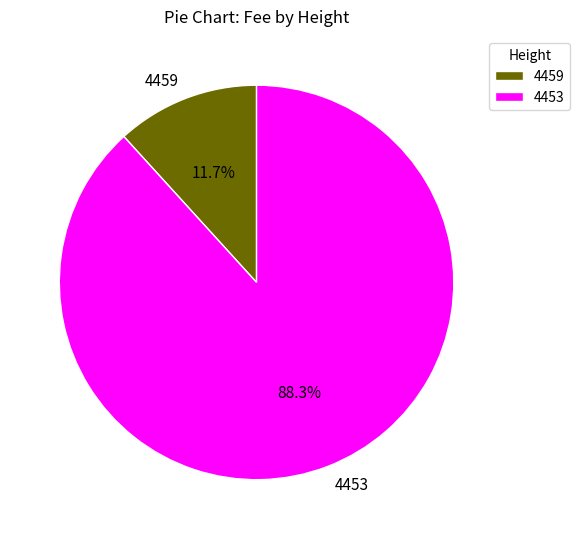

Which has a higher value, 4453 or 4459?

4453